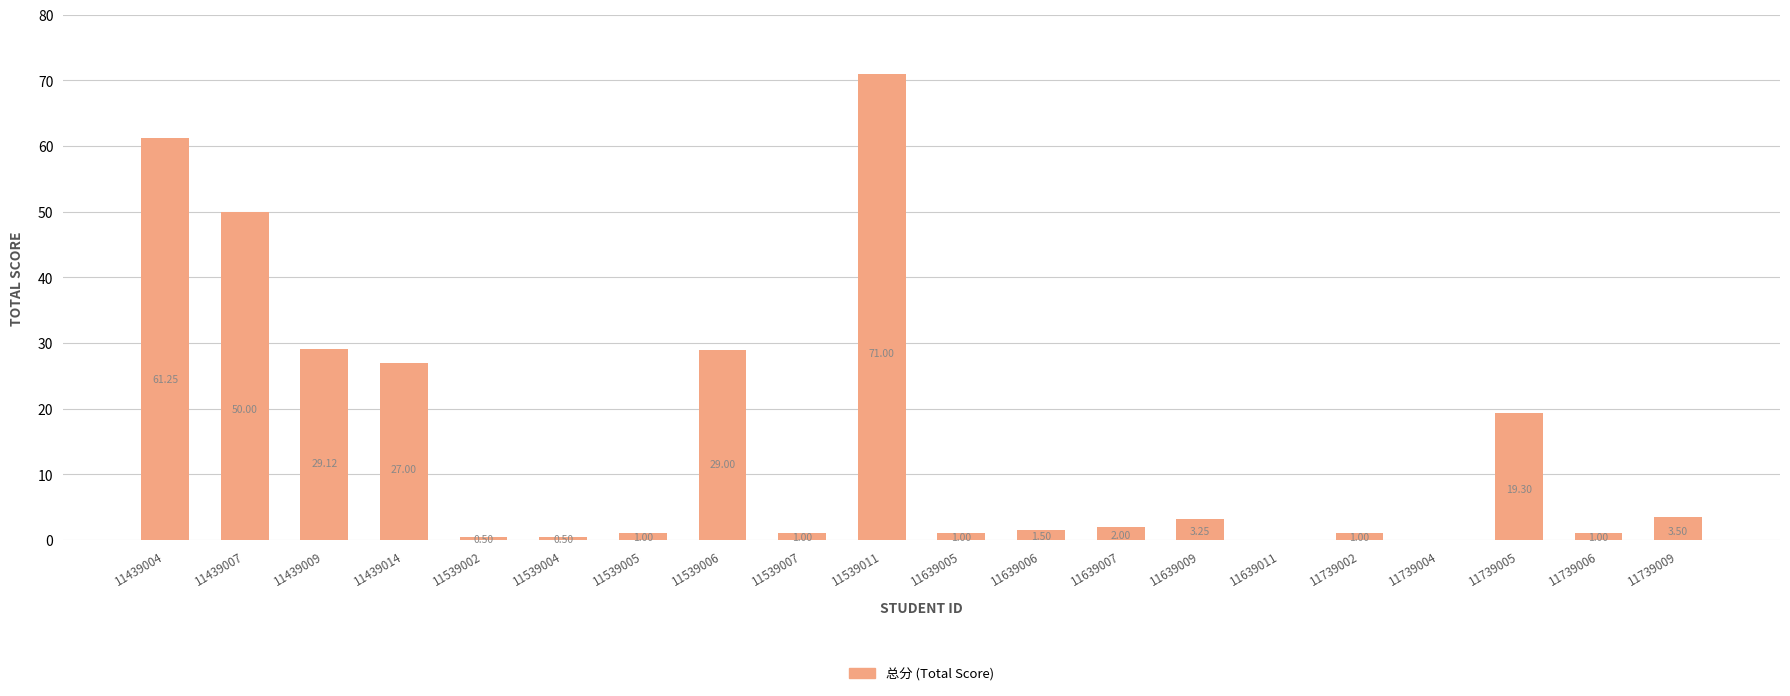

What is the sum of the values at 11539005 and 11639007?

3.0